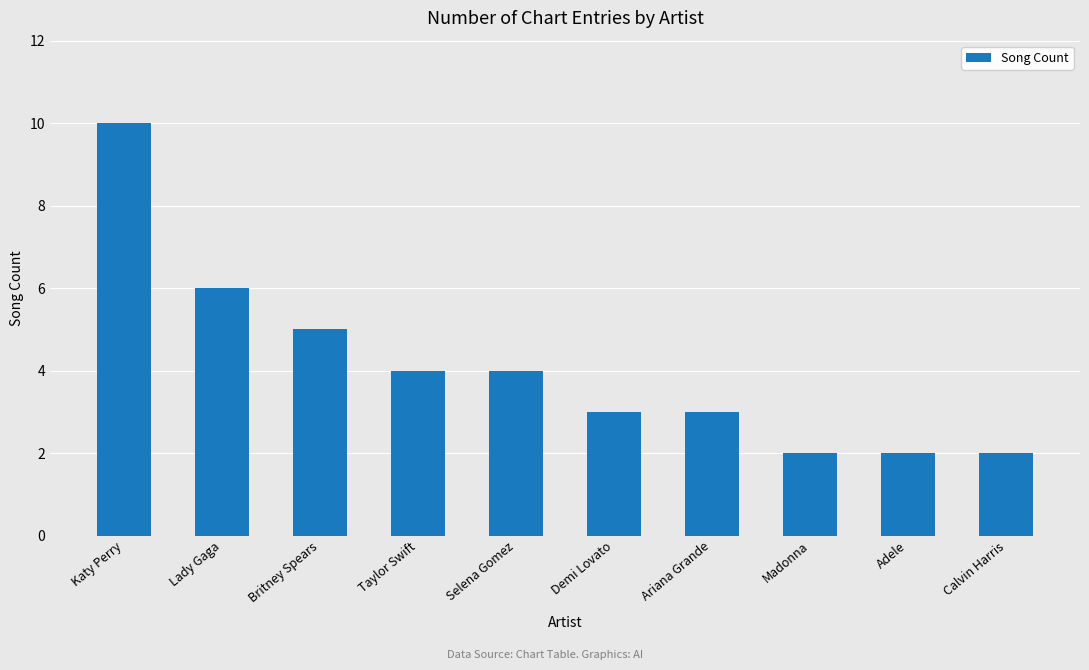

The chart shows a value of 3 at Calvin Harris. True or false?

False